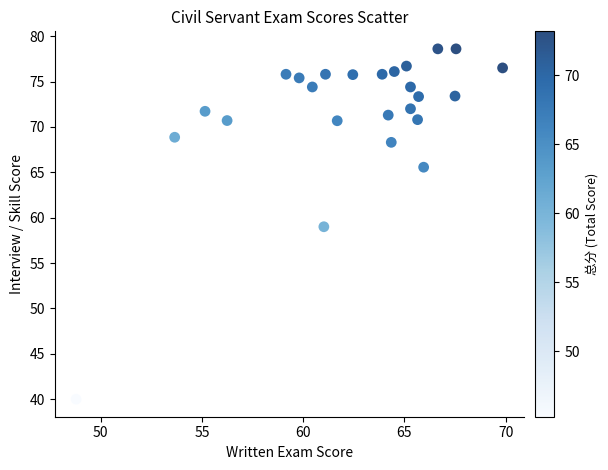

What is the range of Y values (max minus min)?

38.6